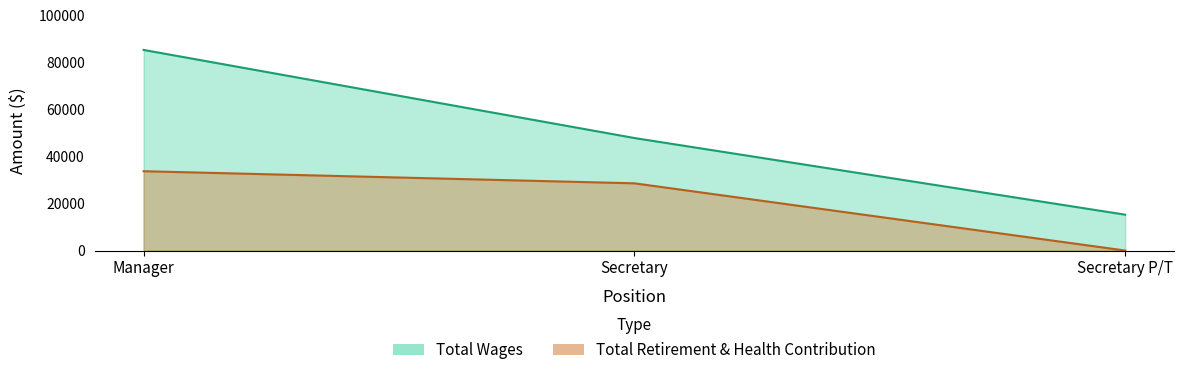

The Total Wages series shows 78687 at Secretary. True or false?

False